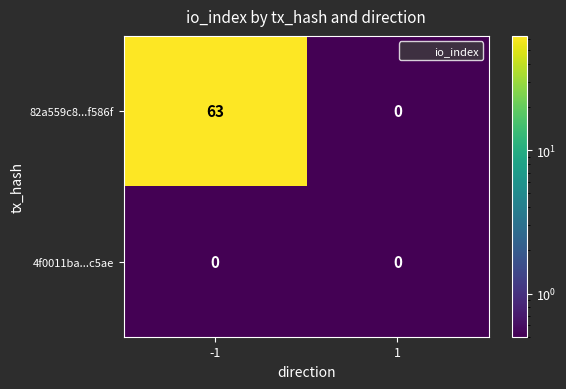

Is it true that 82a559c8...f586f equals 24 at -1?

False